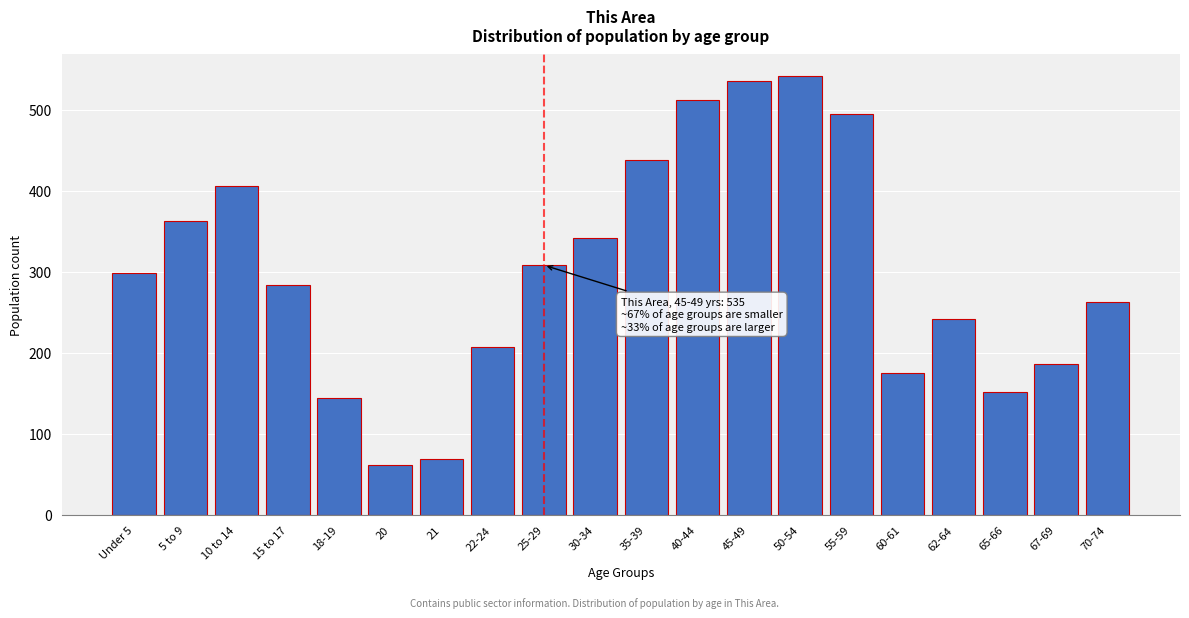

Reading right to left, extract all data points from this chart.

70-74=263	67-69=186	65-66=151	62-64=241	60-61=175	55-59=494	50-54=541	45-49=535	40-44=512	35-39=438	30-34=341	25-29=308	22-24=207	21=69	20=62	18-19=144	15 to 17=283	10 to 14=406	5 to 9=363	Under 5=298